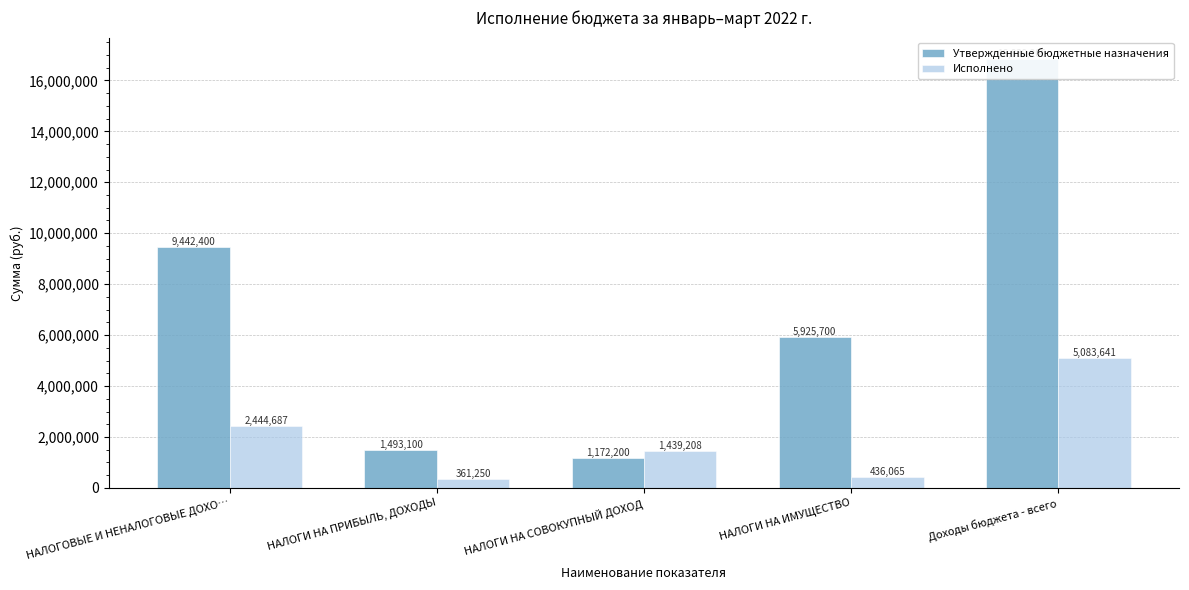

What is the value of the Исполнено bar at the 3rd from the left?

1439207.9